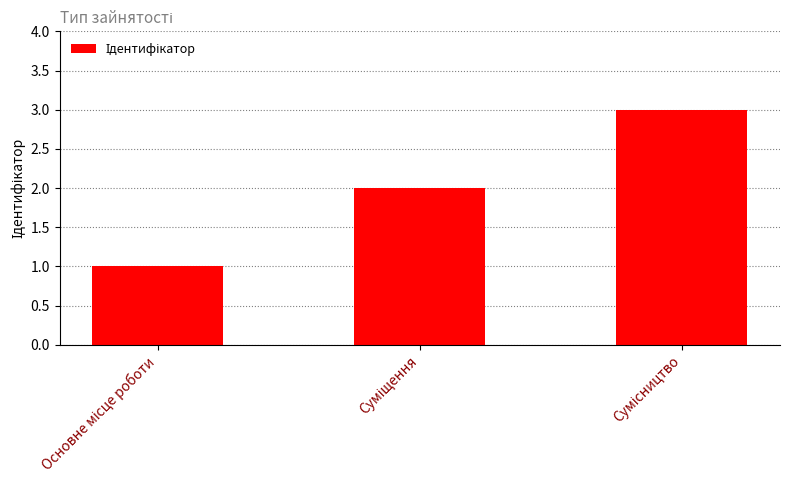

What is the sum of all values?

6